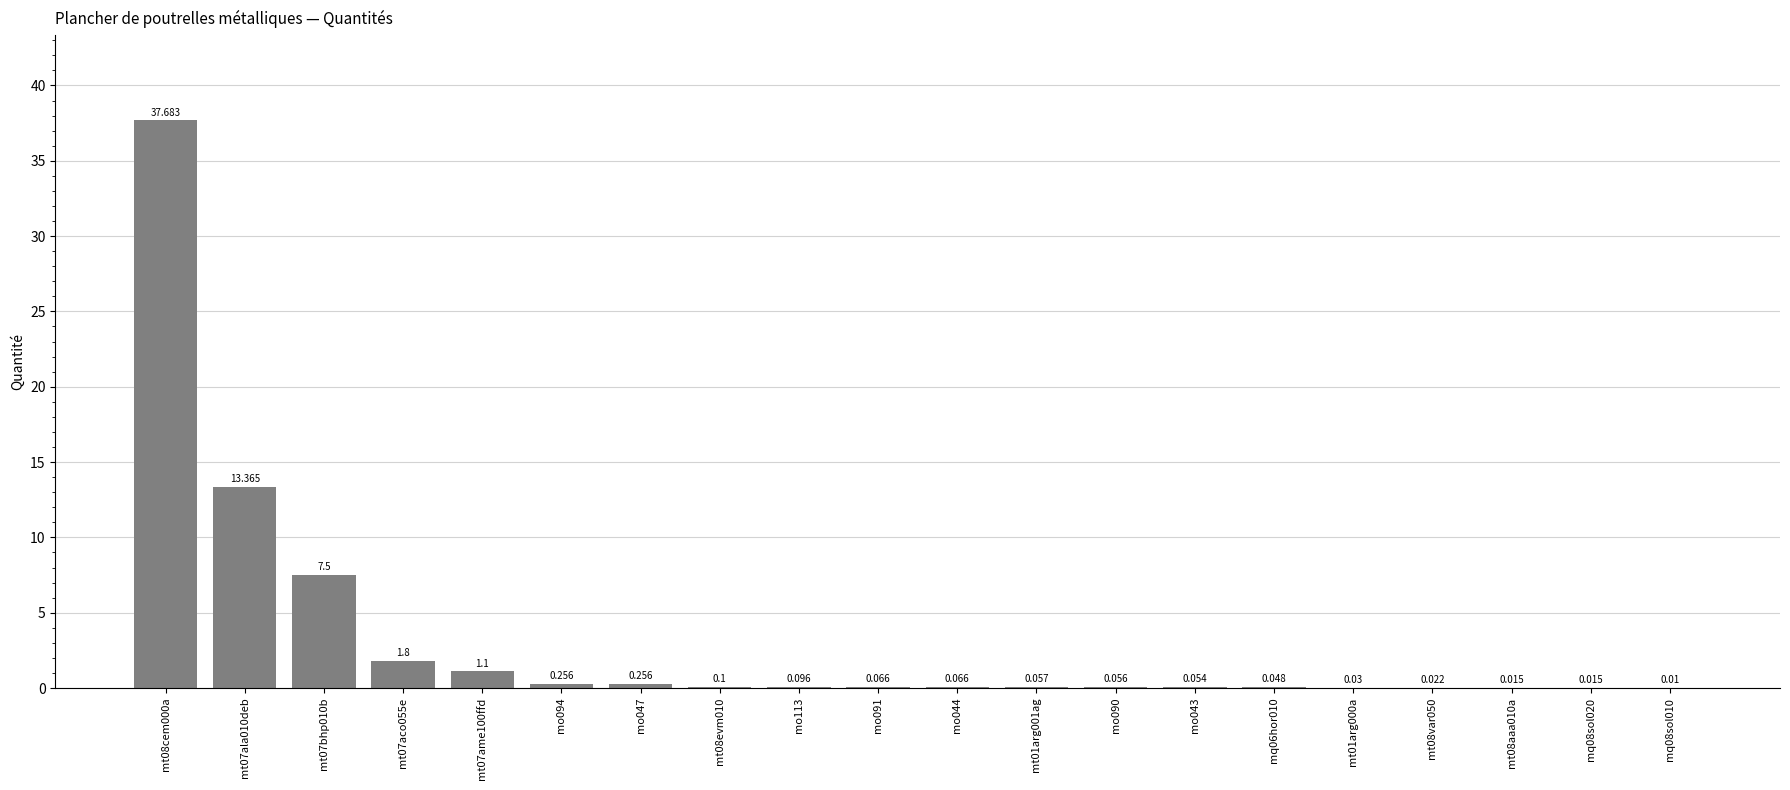

What is the label of the 13th bar from the left?

mo090